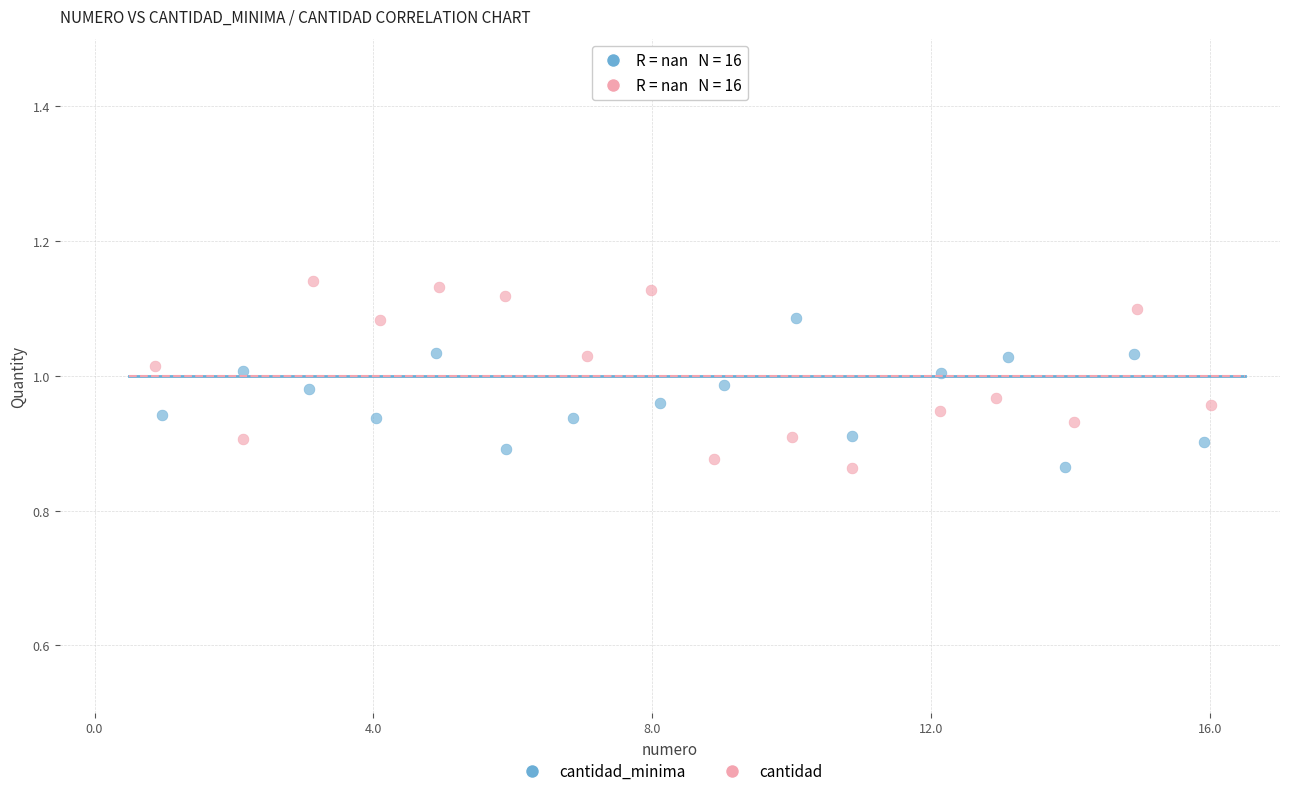

Which series has the largest Y range (max minus min)?

cantidad